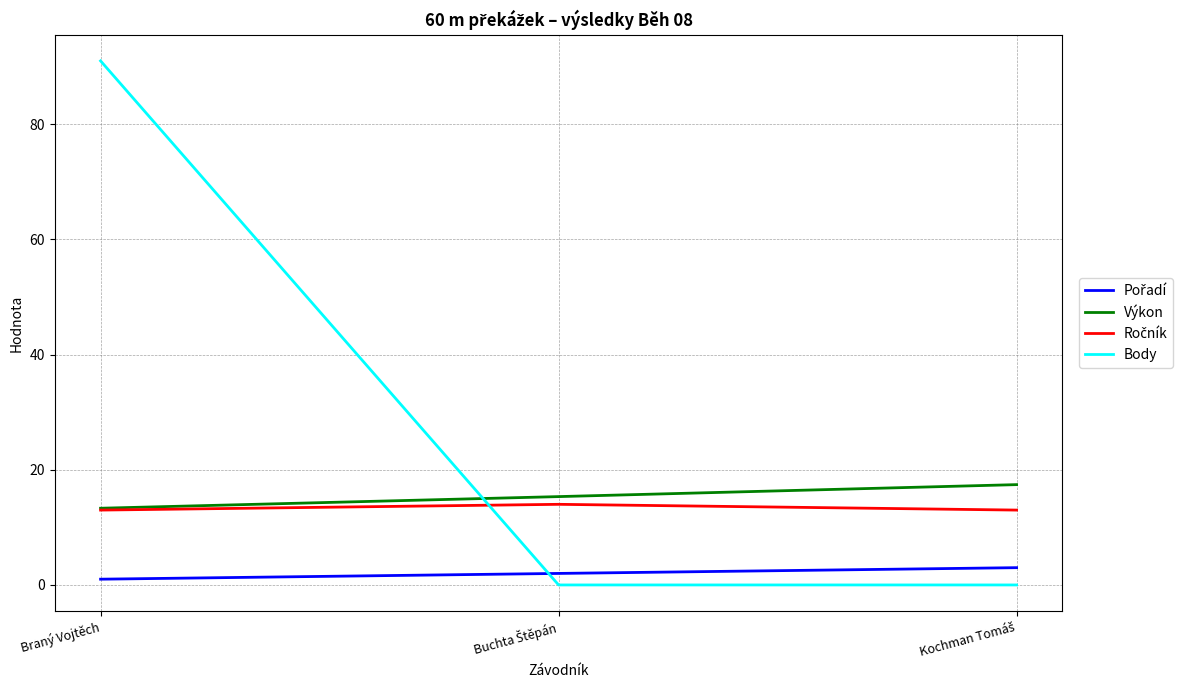

Which series has the largest range (max minus min)?

Body